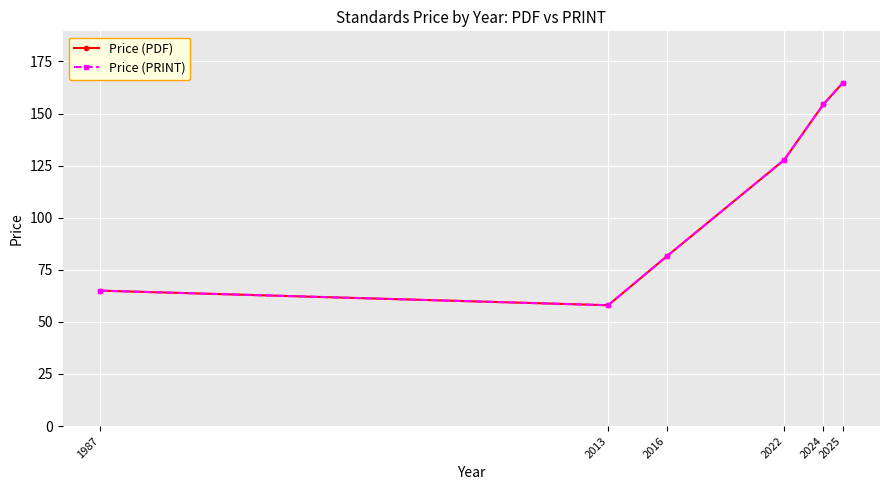

The value of Price (PRINT) at 1987 is 65.0. True or false?

True